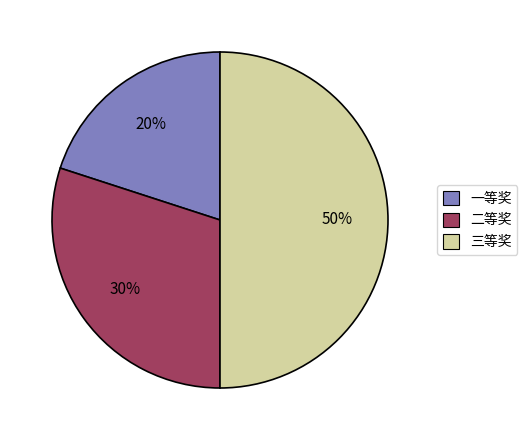

Does 二等奖 represent more than half of the total?

No